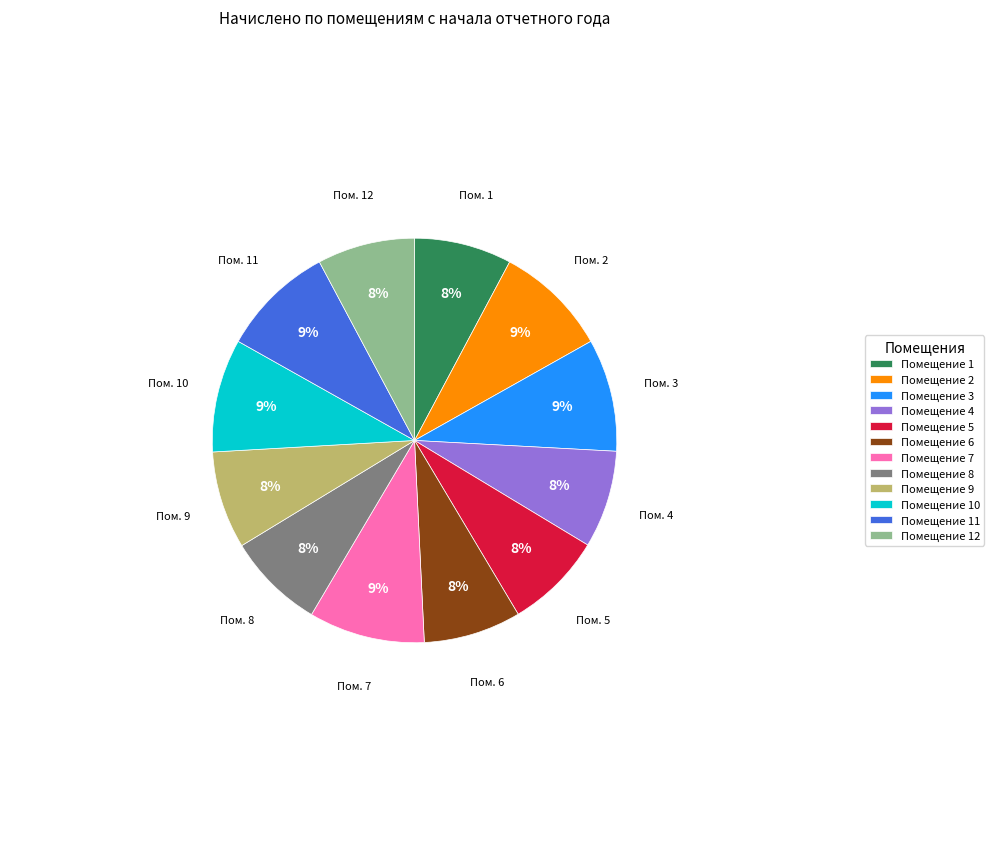

How many segments does this pie chart have?

12